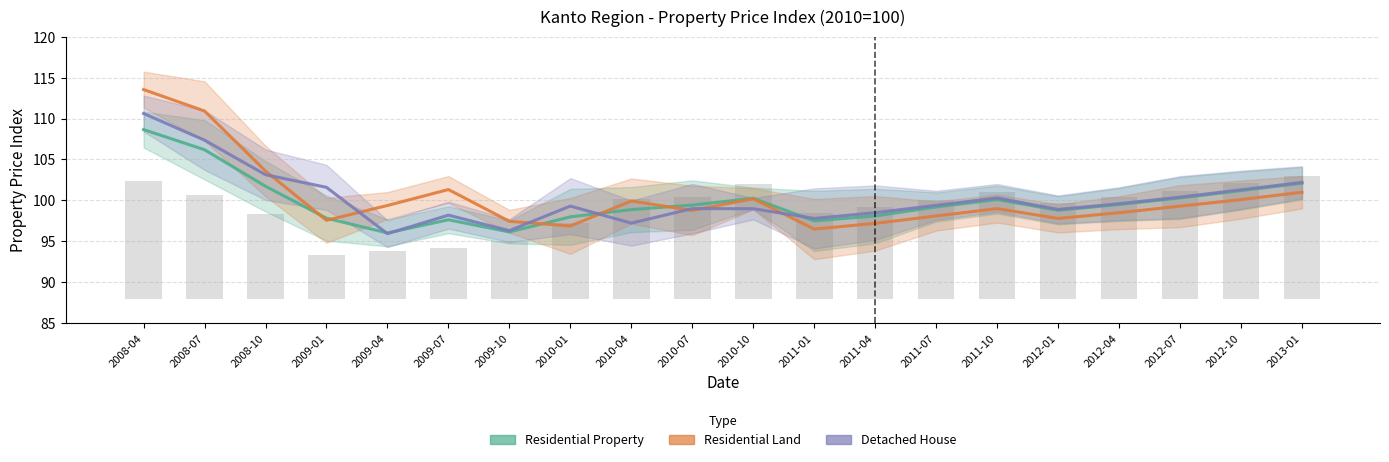

True or false: Residential Property has a value of 98.9 at 2010-04.

True